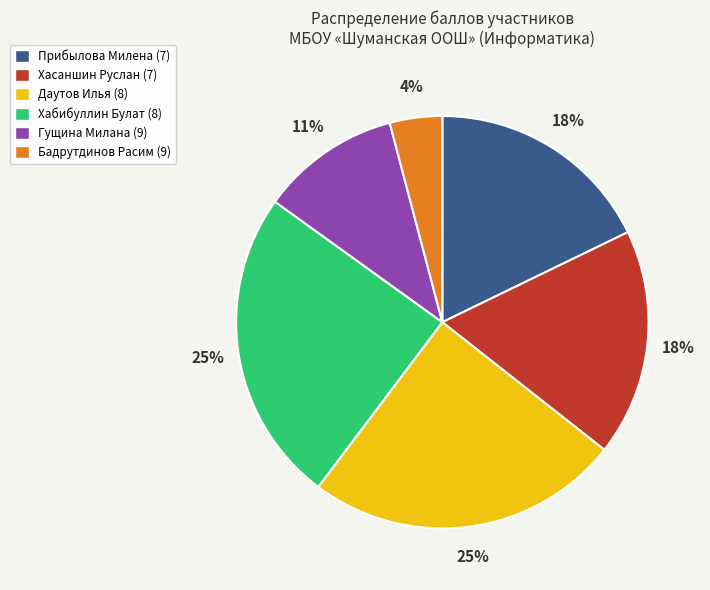

Count the number of slices in the pie.

6